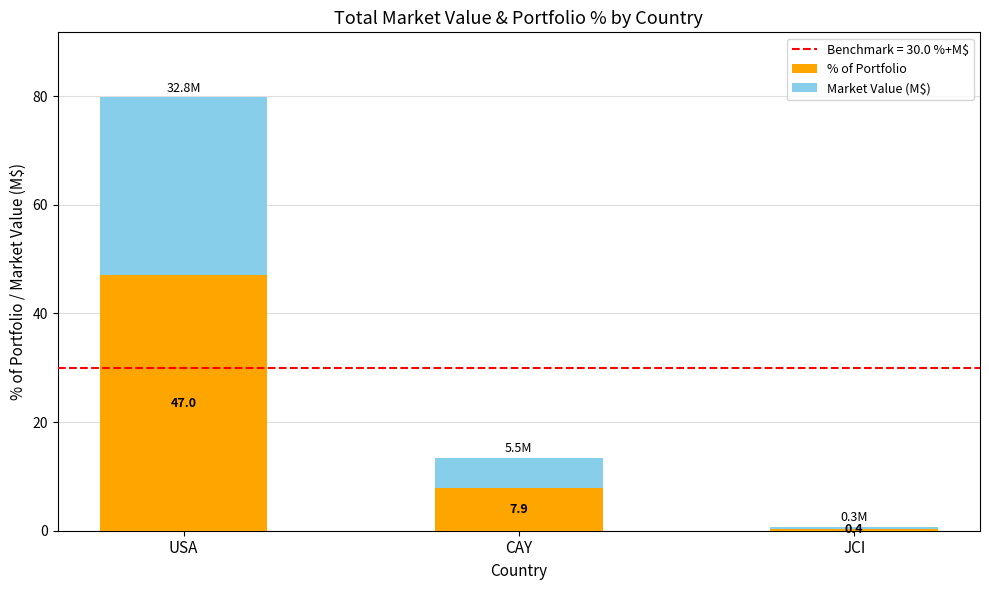

What is the sum of the % of Portfolio values at JCI and CAY?

8.3